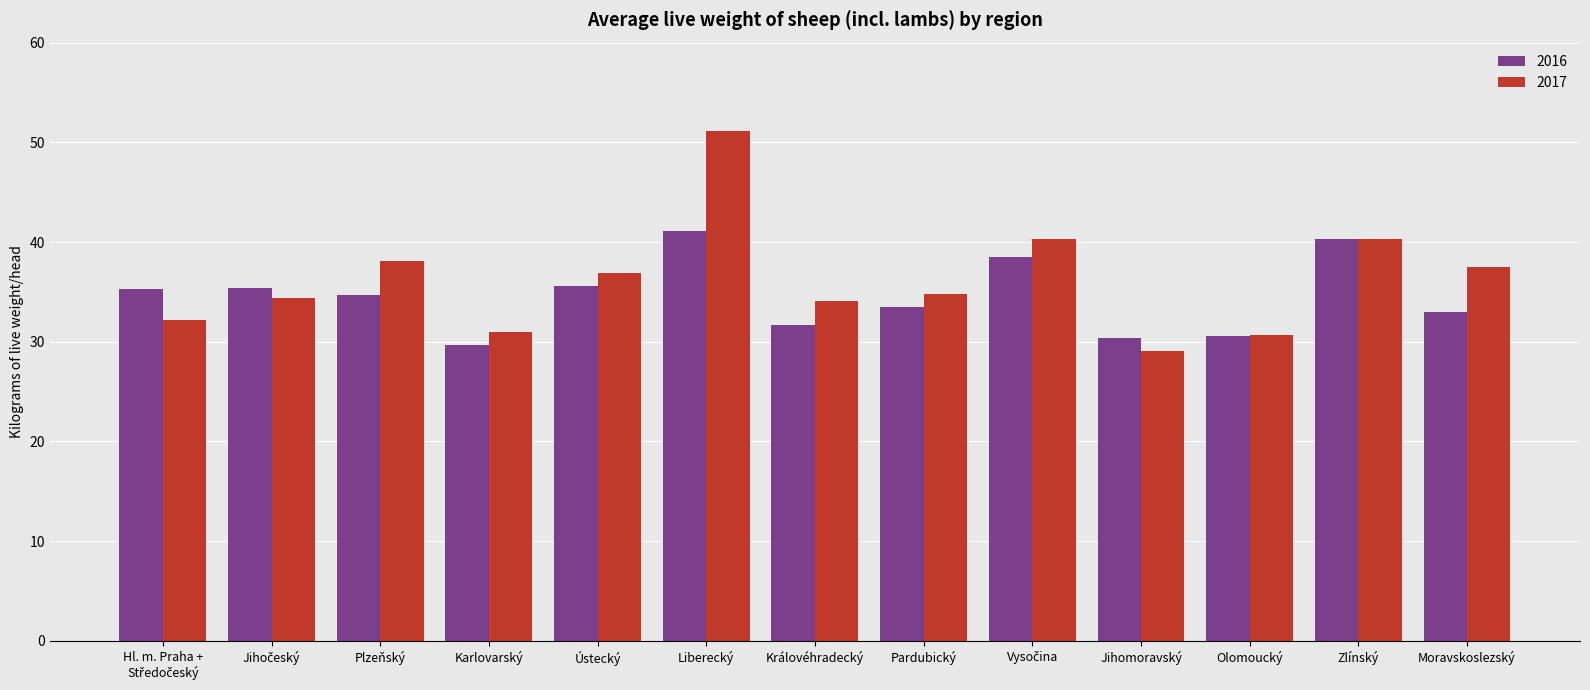

Which series has the widest spread of values?

2017